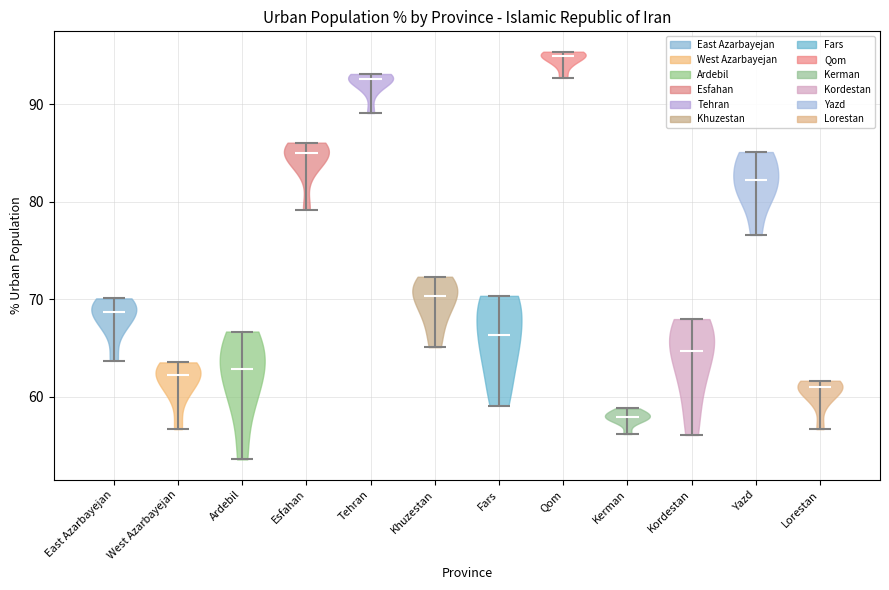

Which violin has the lowest median line?

Kerman